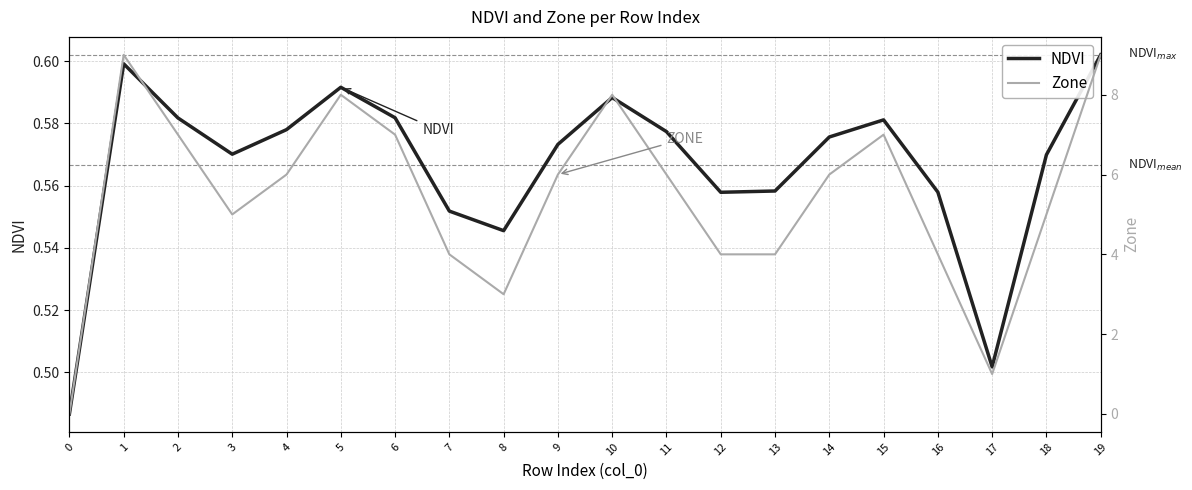

At which category does NDVI reach its first local valley?

3